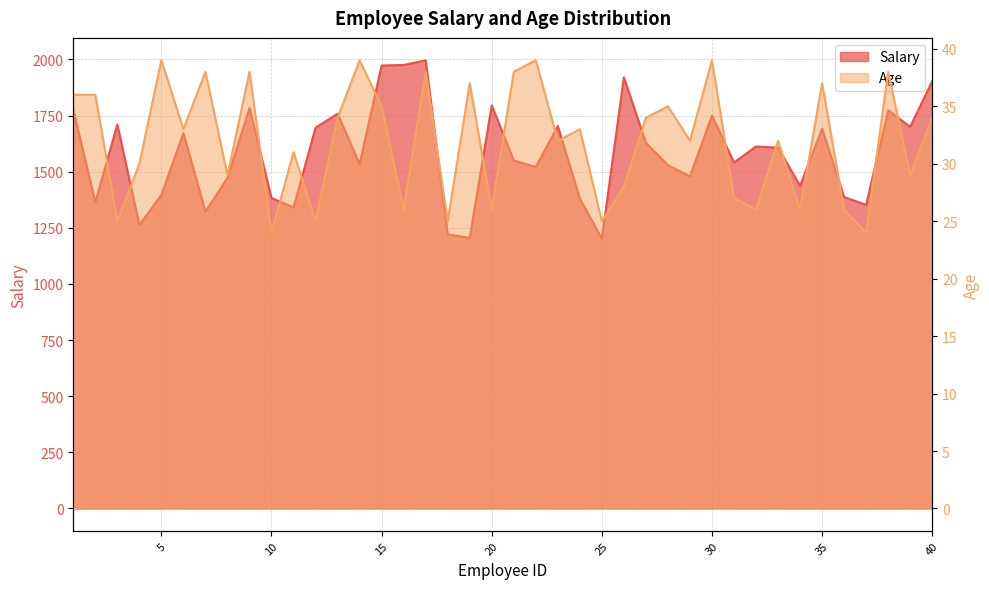

Which series has the largest total across all categories?

Salary